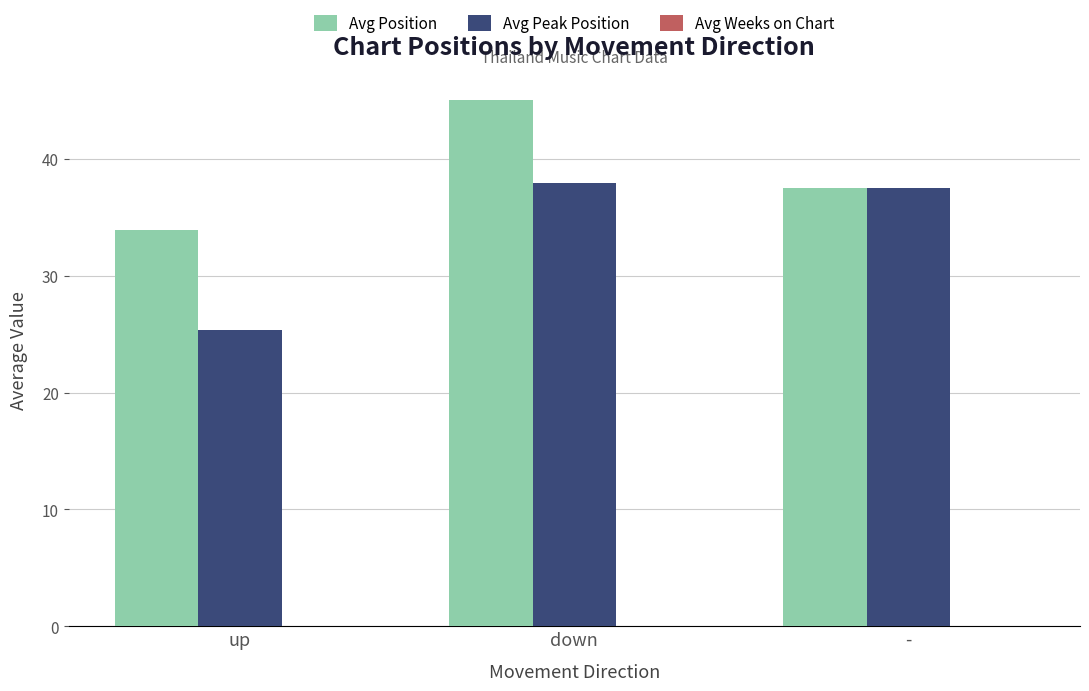

What is the average value of the Avg Peak Position series?

33.6